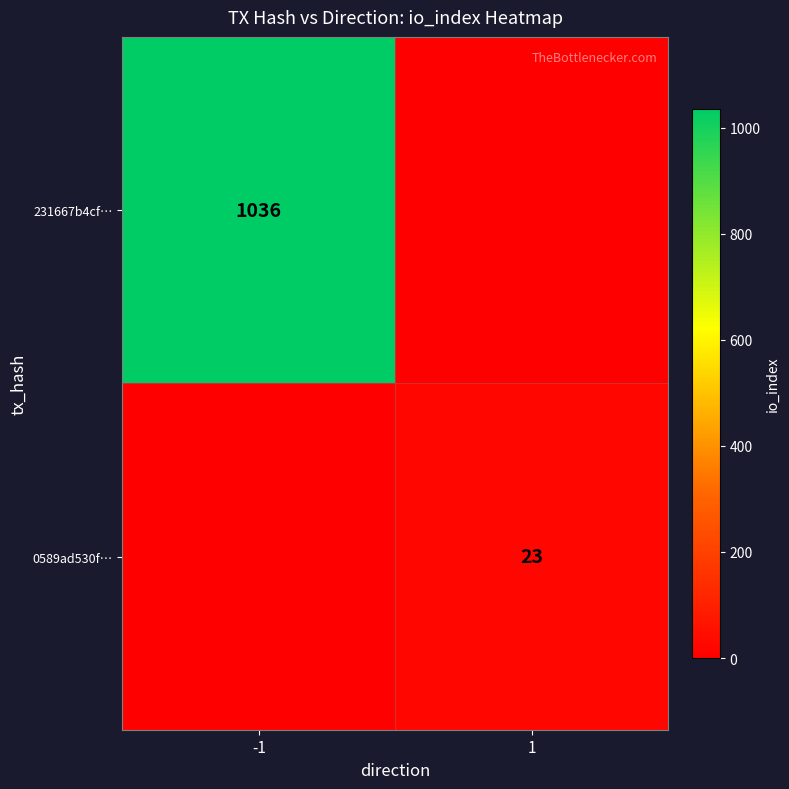

The 231667b4cf… series shows 1036 at -1. True or false?

True